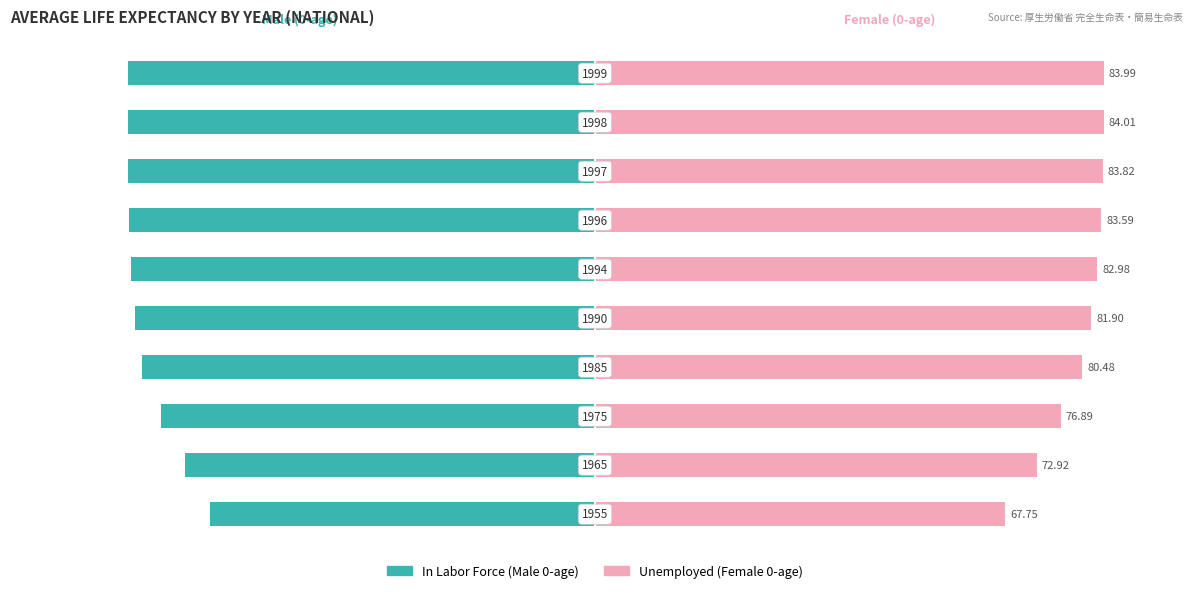

Is it true that Unemployed equals 164.5 at 6?

False